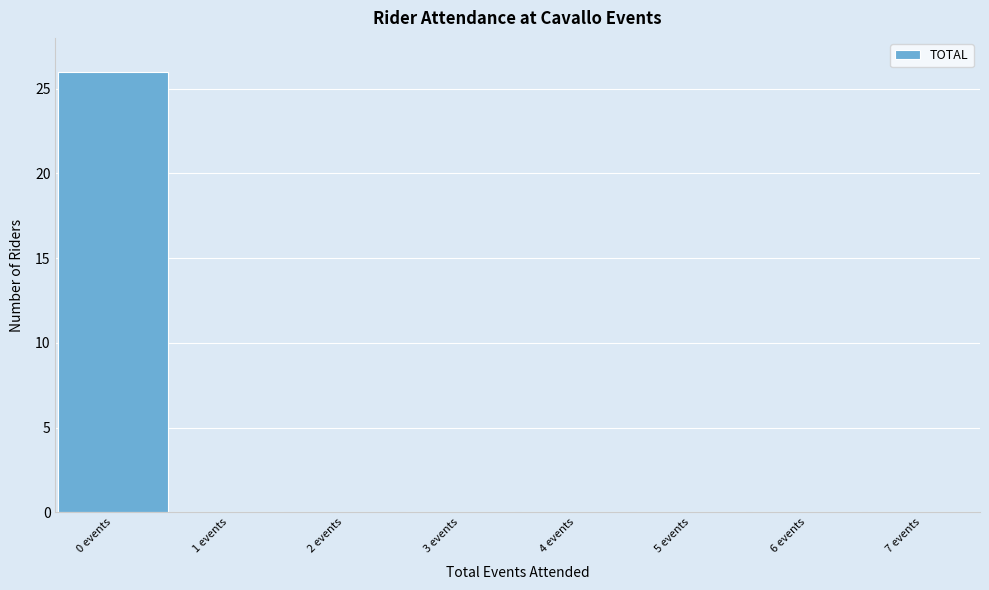

Reading left to right, list every bar in this chart as the range it spans on the x-axis followed by its height. The values are not printed on the chart, so give them approximately, as read against the axis.

-0.5 to 0.5: 26
0.5 to 1.5: 0
1.5 to 2.5: 0
2.5 to 3.5: 0
3.5 to 4.5: 0
4.5 to 5.5: 0
5.5 to 6.5: 0
6.5 to 7.5: 0